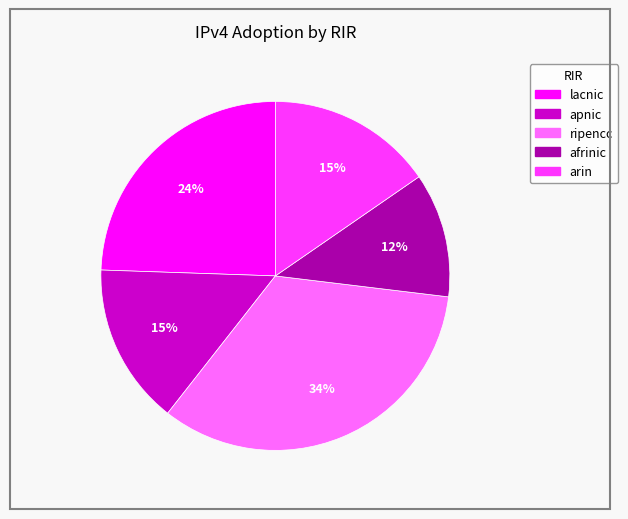

Which has a higher value, ripencc or afrinic?

ripencc